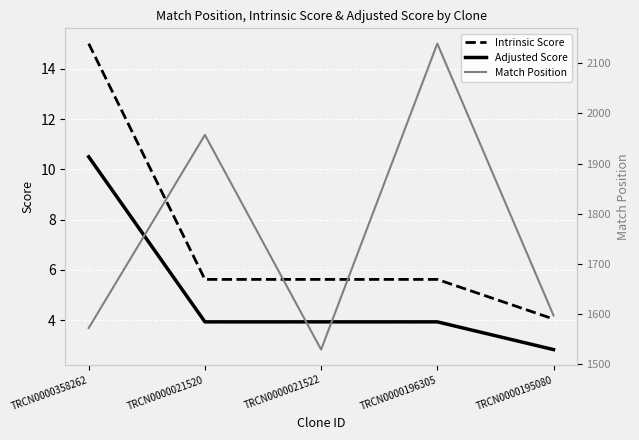

Rank the categories by Intrinsic Score value from lowest to highest.

TRCN0000195080, TRCN0000021520, TRCN0000021522, TRCN0000196305, TRCN0000358262